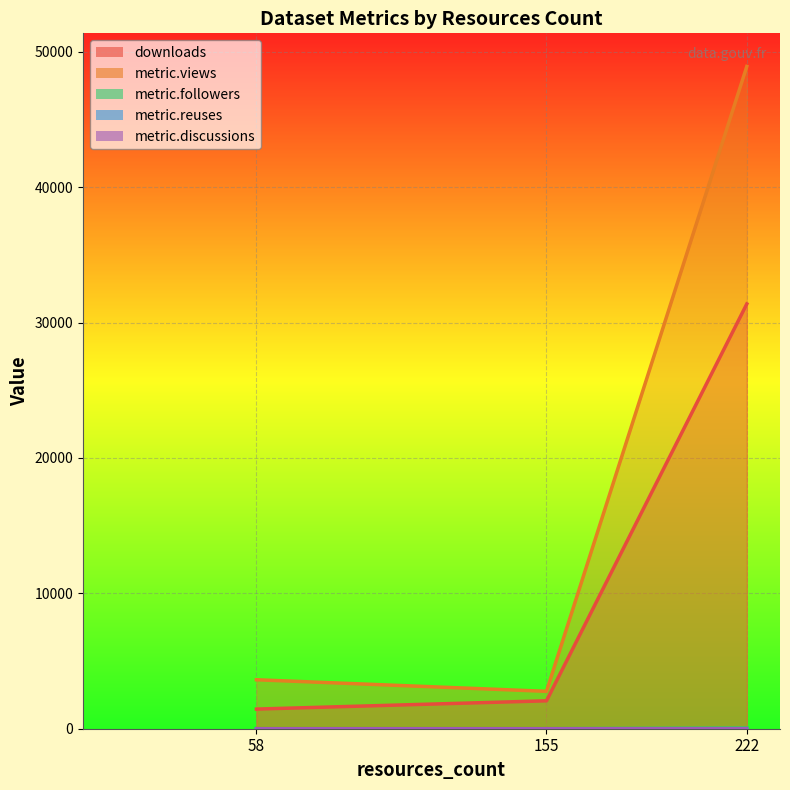

Between 58 and 222, which series saw the biggest shift?

metric.views